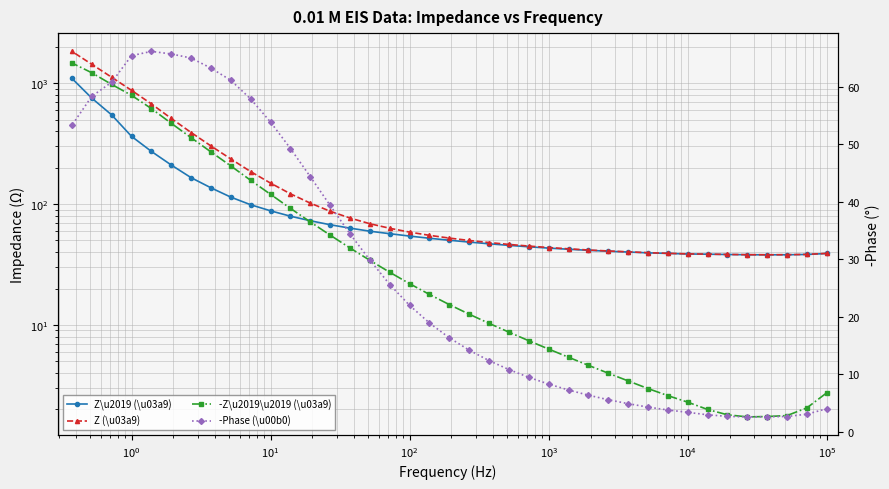

Which series has the largest total across all categories?

Z (\u03a9)